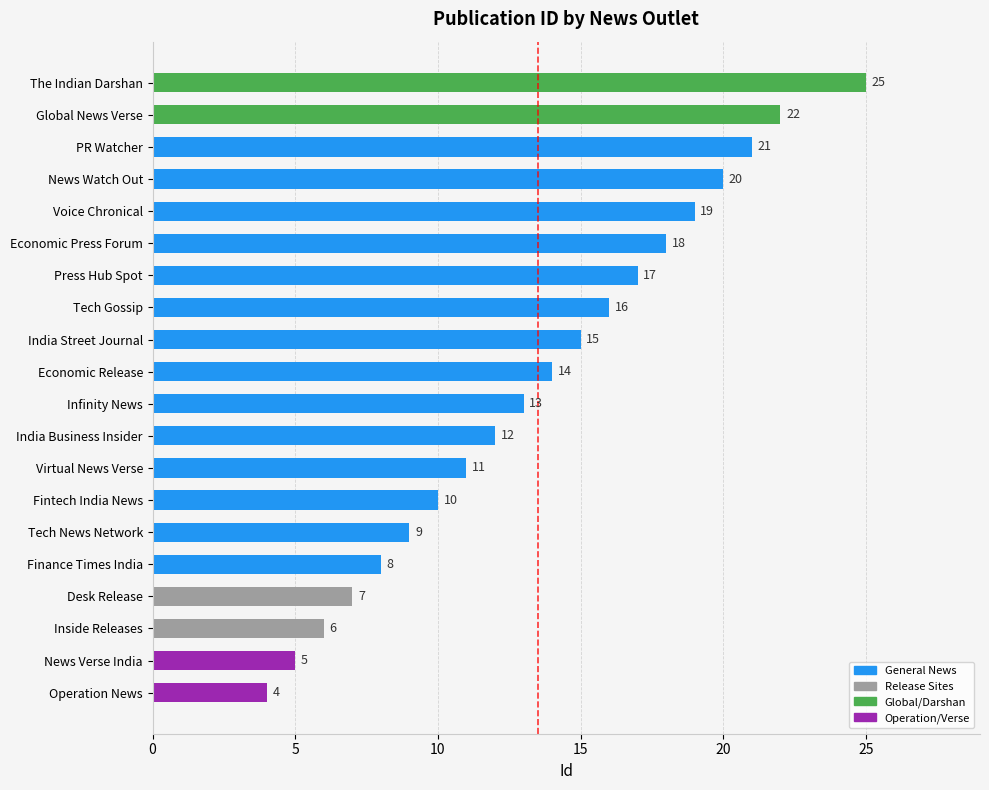

At which label is the value closest to 14?

Economic Release